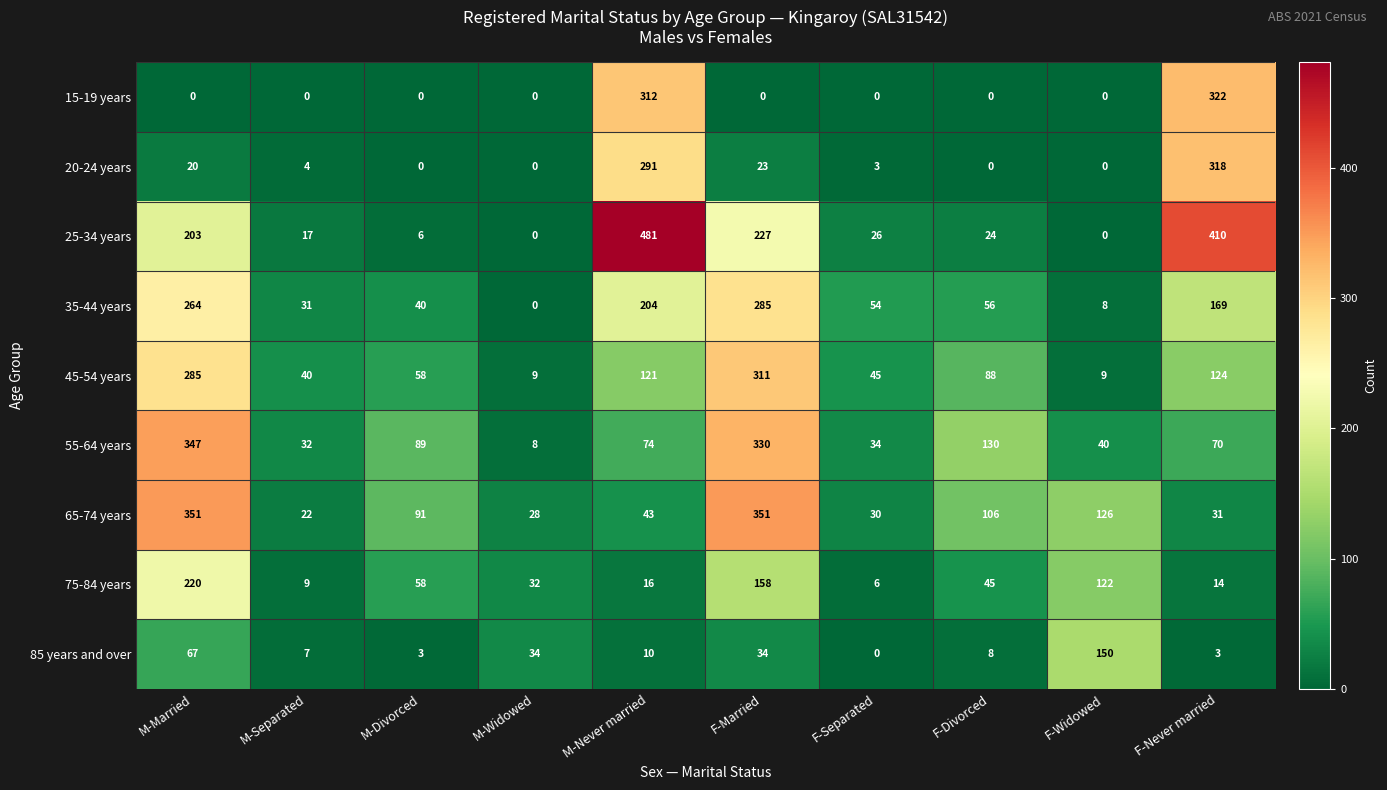

True or false: 35-44 years has a value of 40 at M-Divorced.

True